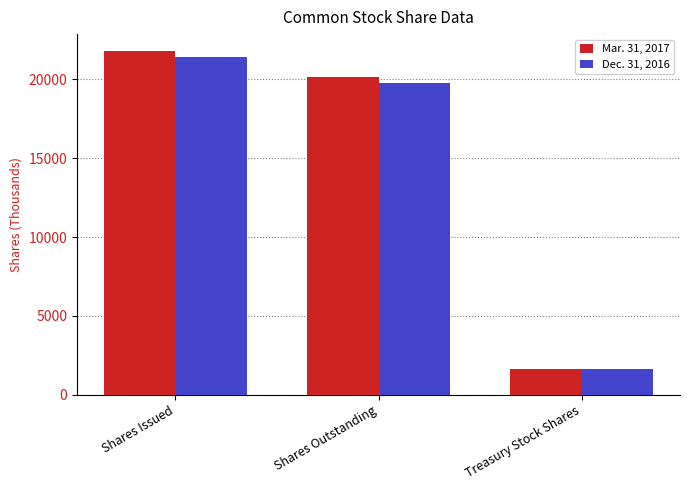

Between Shares Issued and Treasury Stock Shares, which series saw the biggest shift?

Mar. 31, 2017